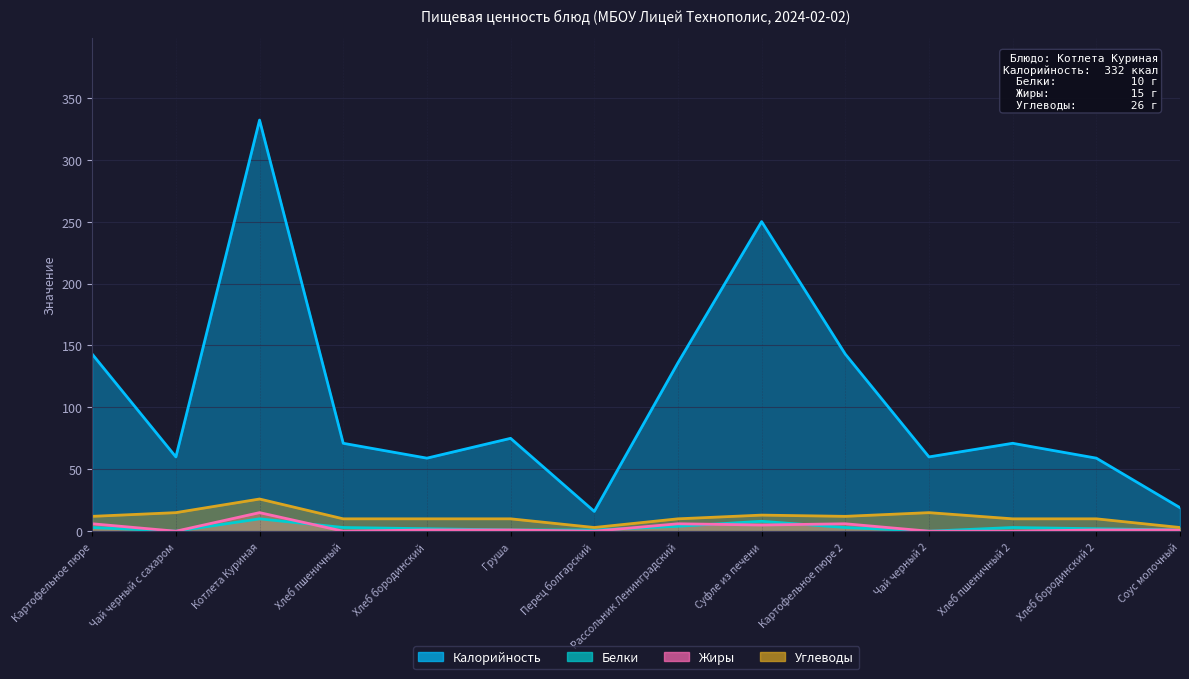

What is the value of the Углеводы point at the 11th from the left?

15